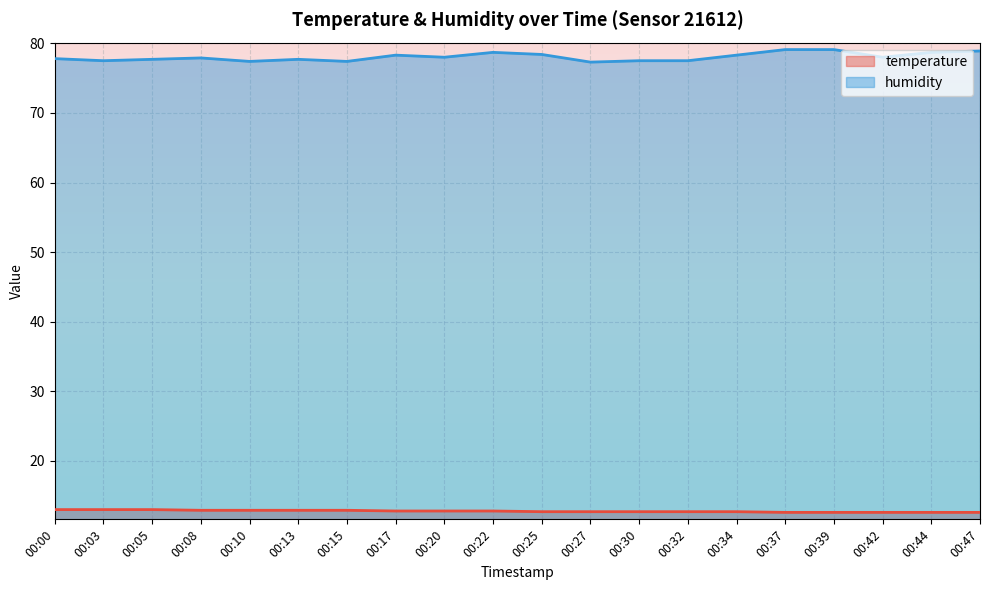

How many lines are shown in the chart?

2